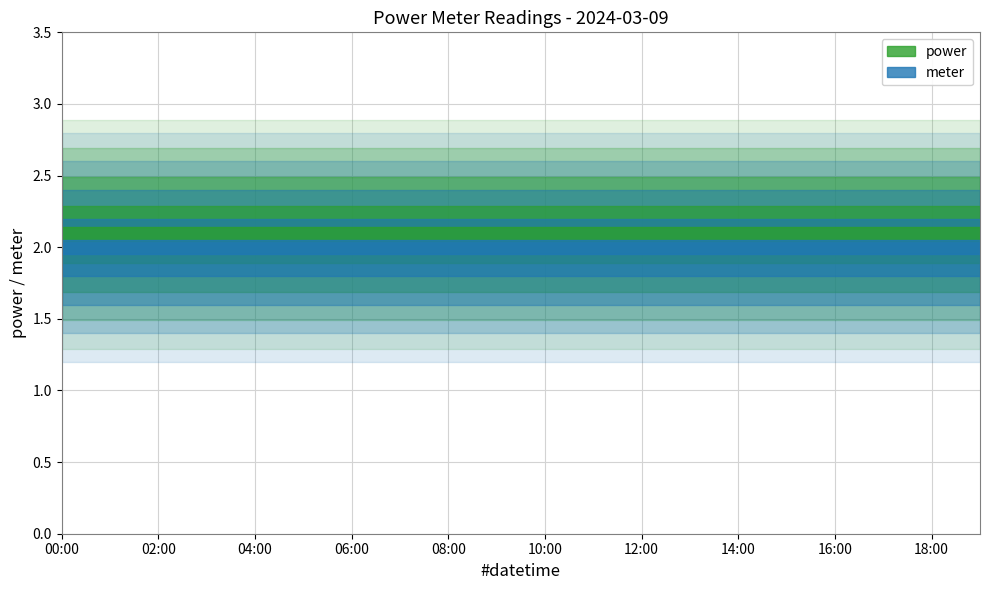

Is it true that power equals 2.1 at 04:00?

True